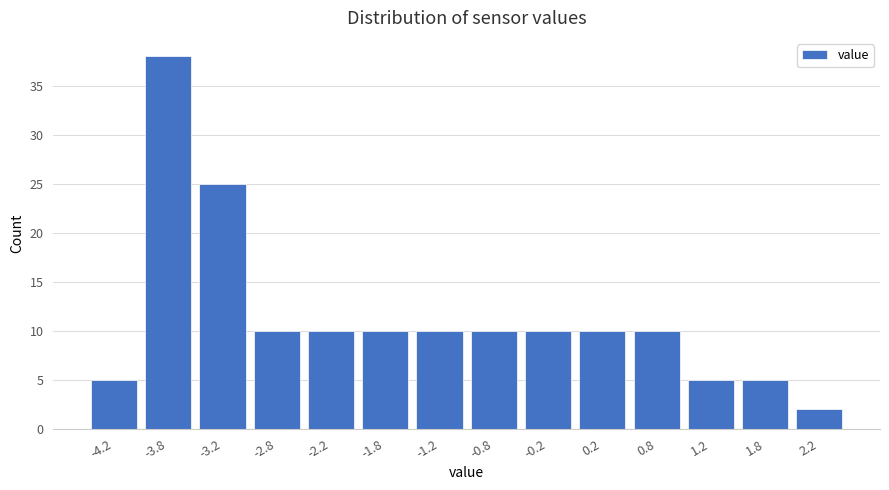

What is the height of the bar covering -2.5 to -2.0 on the x-axis? The values are not printed on the chart, so give them approximately, as read against the axis.

10